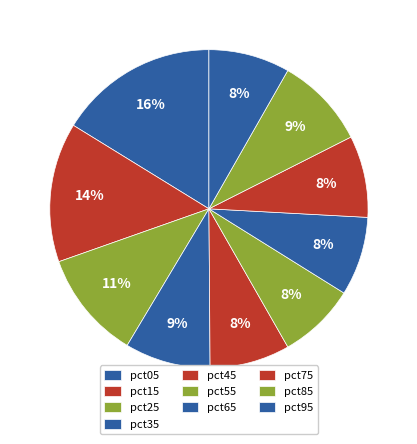

How many slices are in this pie chart?

10